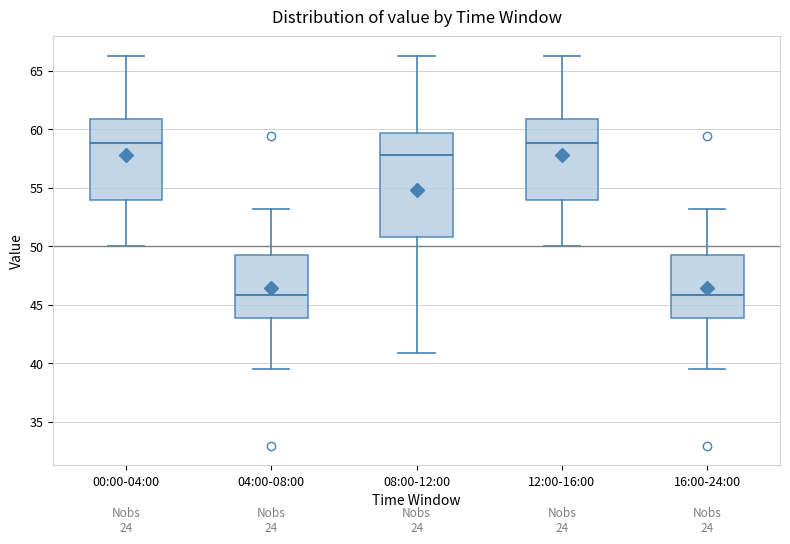

Reading left to right, read every box against the y-axis: the position of its median line, the range the box covers, and the ends of its whiskers. The values are not printed on the chart, so give them approximately, as read against the axis.

00:00-04:00: median 59.0, box 54.0 to 61.0, whiskers 50.0 to 66.5
04:00-08:00: median 46.0, box 44.0 to 49.5, whiskers 39.5 to 53.0
08:00-12:00: median 58.0, box 51.0 to 59.5, whiskers 41.0 to 66.5
12:00-16:00: median 59.0, box 54.0 to 61.0, whiskers 50.0 to 66.5
16:00-24:00: median 46.0, box 44.0 to 49.5, whiskers 39.5 to 53.0